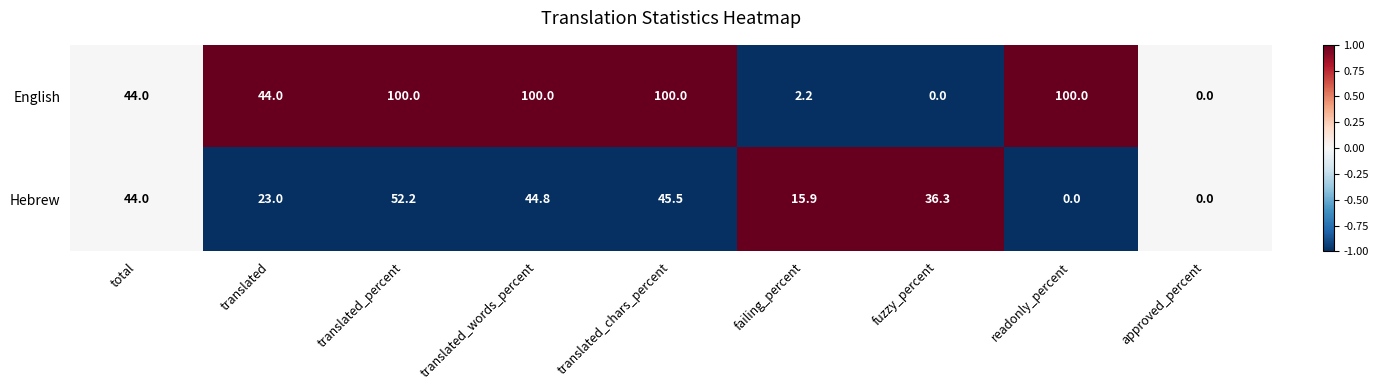

Which series has the widest spread of values?

English